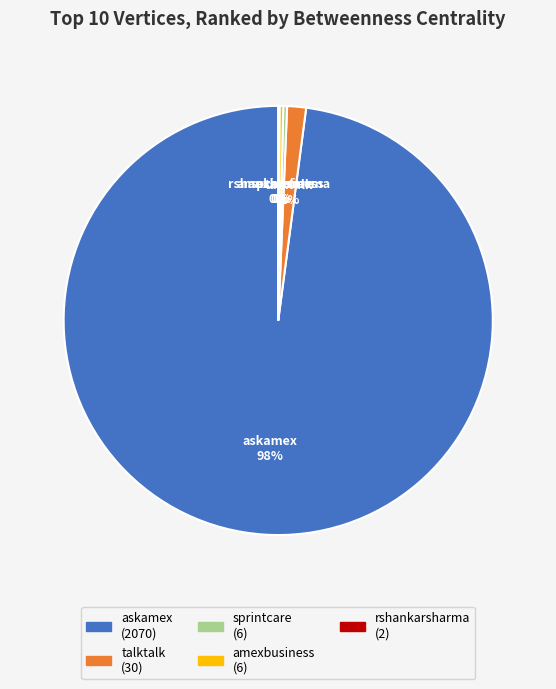

To the nearest percent, what is the average slice percentage?

20%